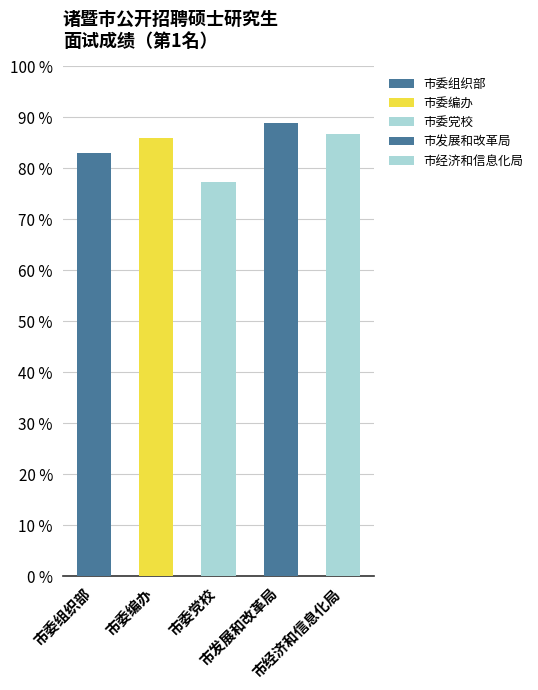

The chart shows a value of 88.9 at 市发展和改革局. True or false?

True